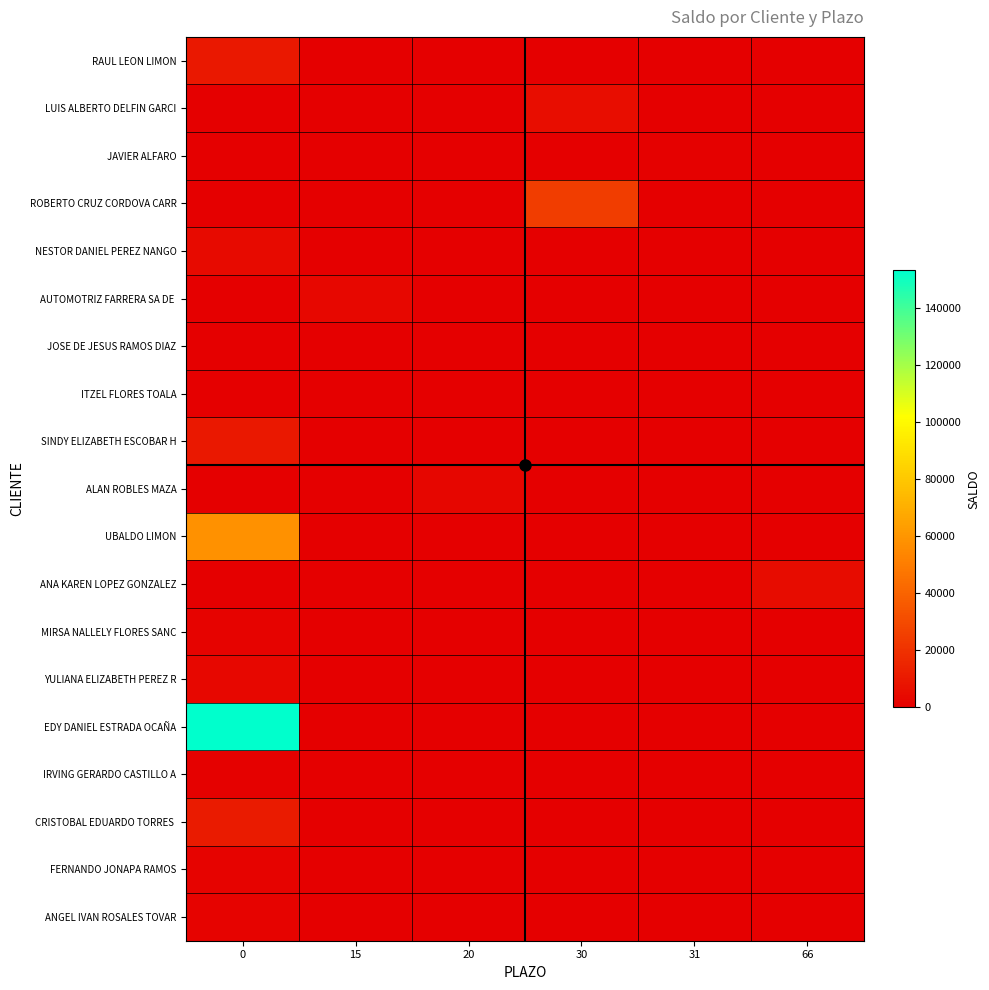

Which series has the largest total across all categories?

EDY DANIEL ESTRADA OCAÑA